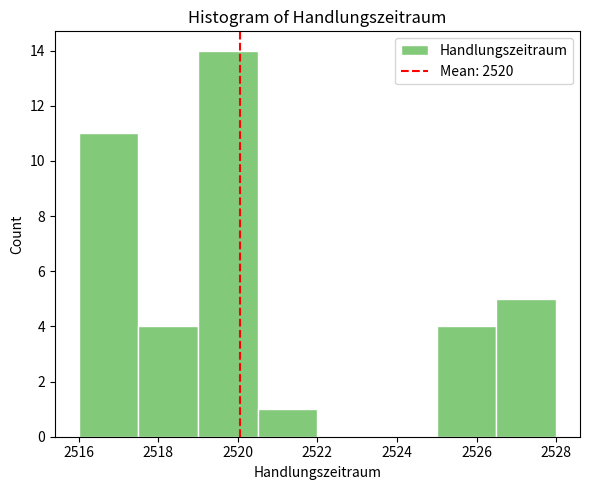

Reading left to right, list every bar in this chart as the range it spans on the x-axis followed by its height. Neither the bar edges nor the heights are printed on the chart, so give them approximately, as read against the axes.

2516.0 to 2517.5: 11
2517.5 to 2519.0: 4
2519.0 to 2520.5: 14
2520.5 to 2522.0: 1
2522.0 to 2523.5: 0
2523.5 to 2525.0: 0
2525.0 to 2526.5: 4
2526.5 to 2528.0: 5